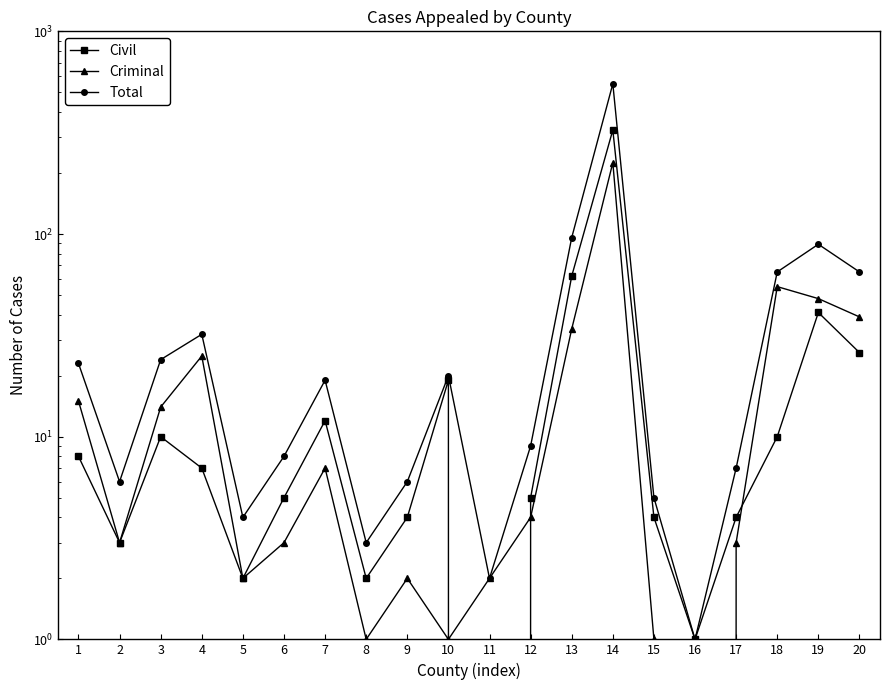

The value of Criminal at 12 is 4. True or false?

True